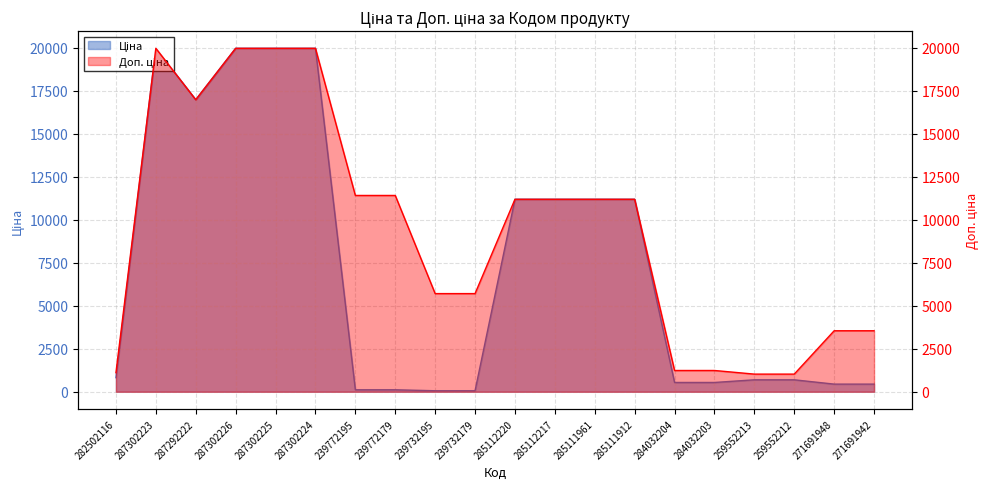

Which series has the largest range (max minus min)?

Ціна